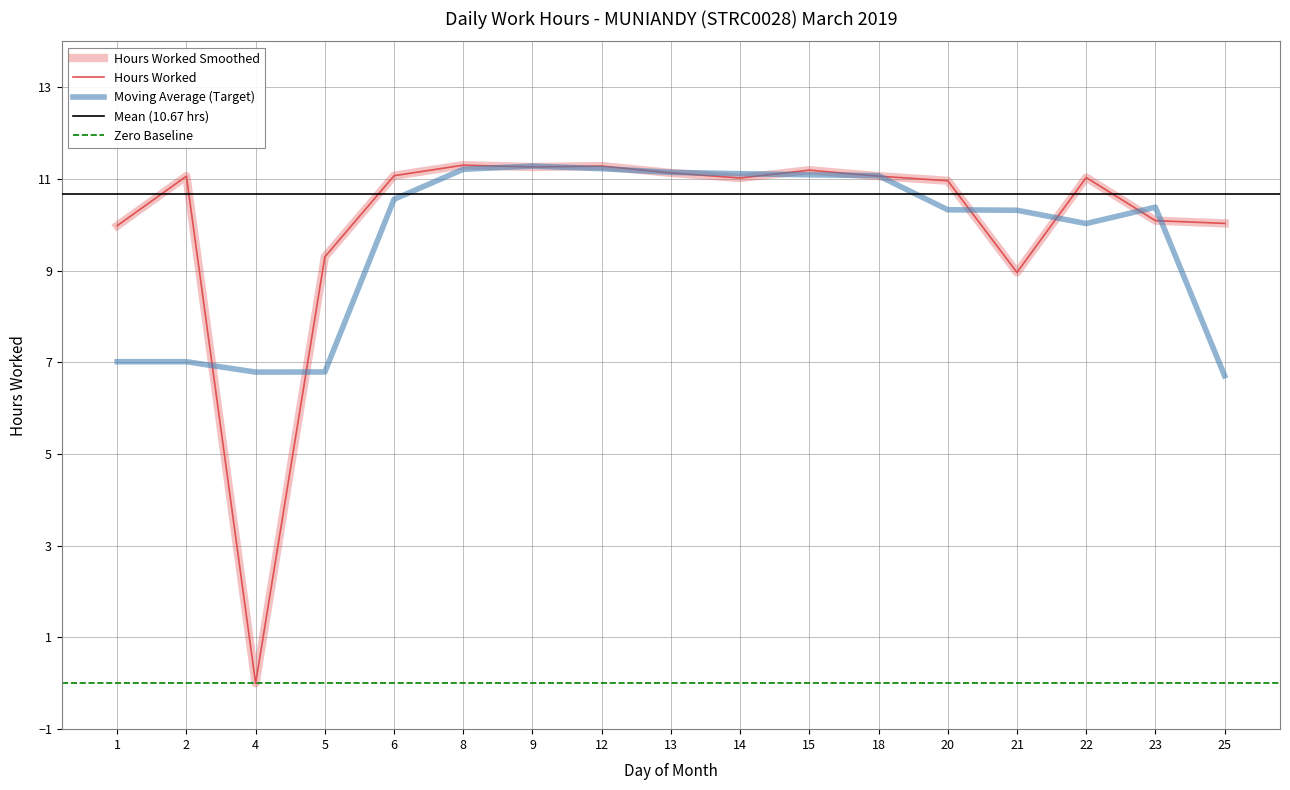

How many points are lower than both their immediate neighbors (excluding endpoints)?

4